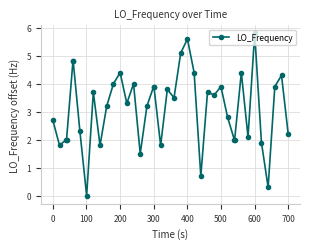

What is the greatest value displayed?

5.8